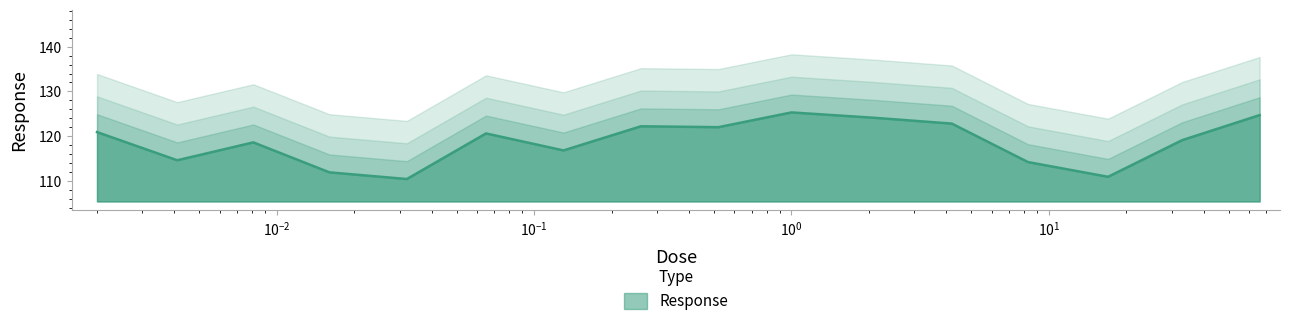

Approximately how many times larger is the value at 17.0 compared to 4.2?

0.9